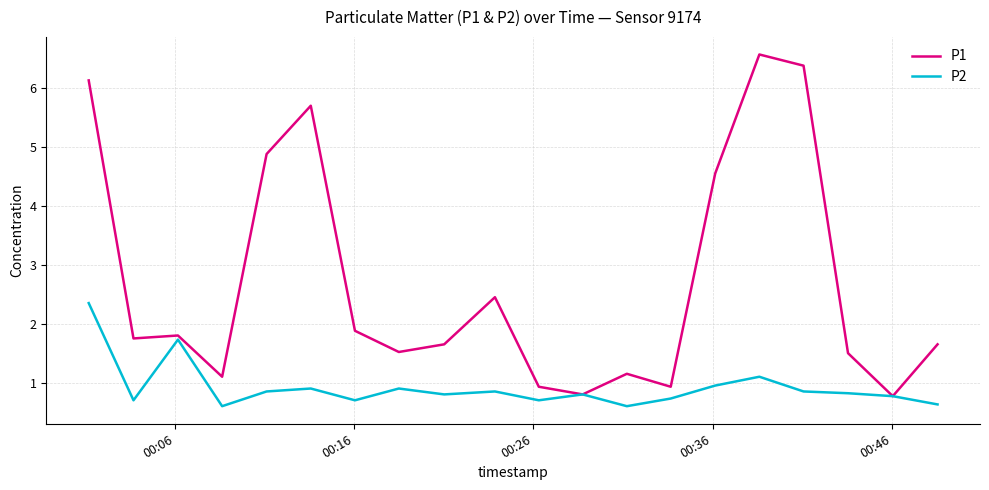

True or false: P1 has more than 1 interior local peaks.

True